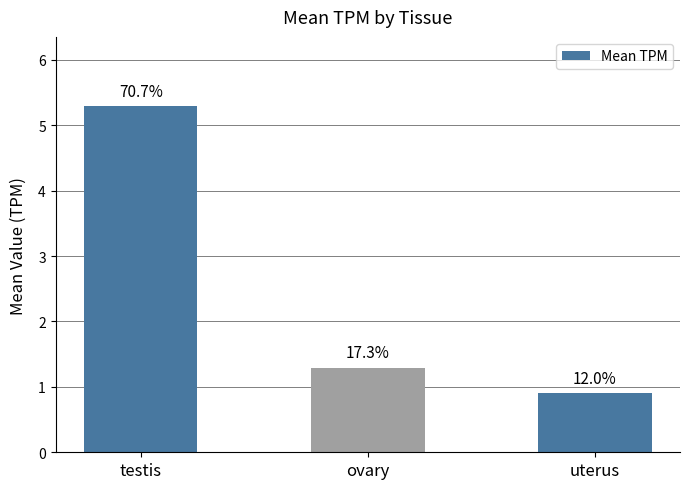

What is the change in value from testis to uterus?

-4.4